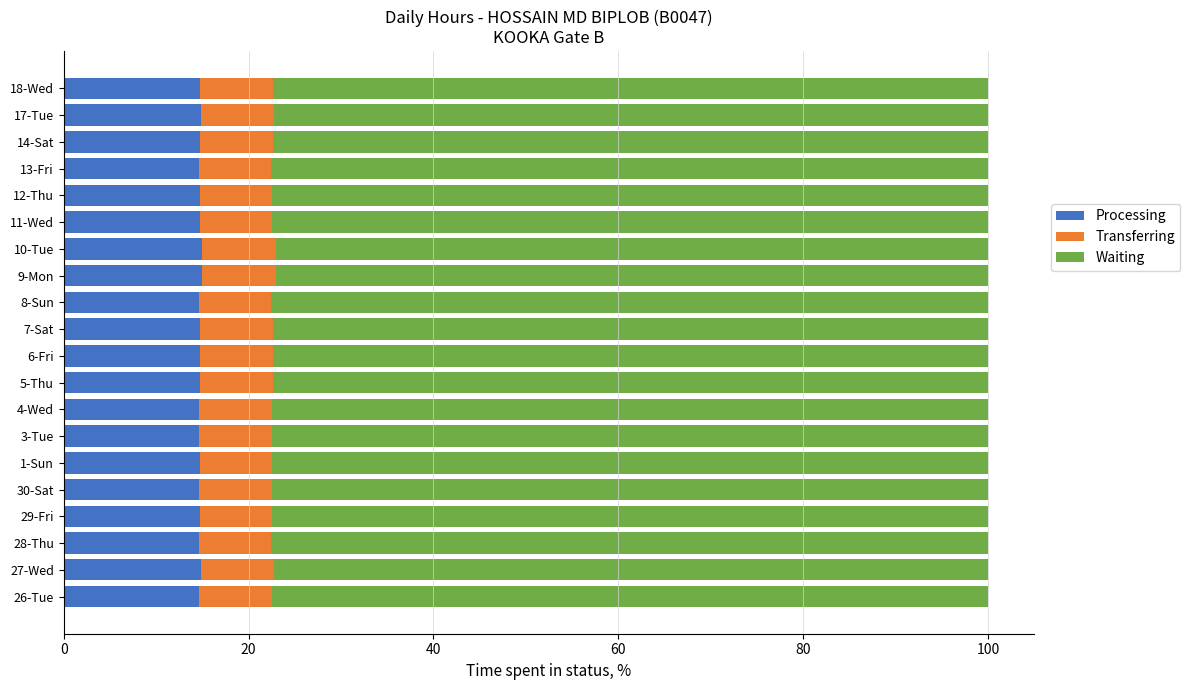

The Processing series shows 20.9 at 28-Thu. True or false?

False